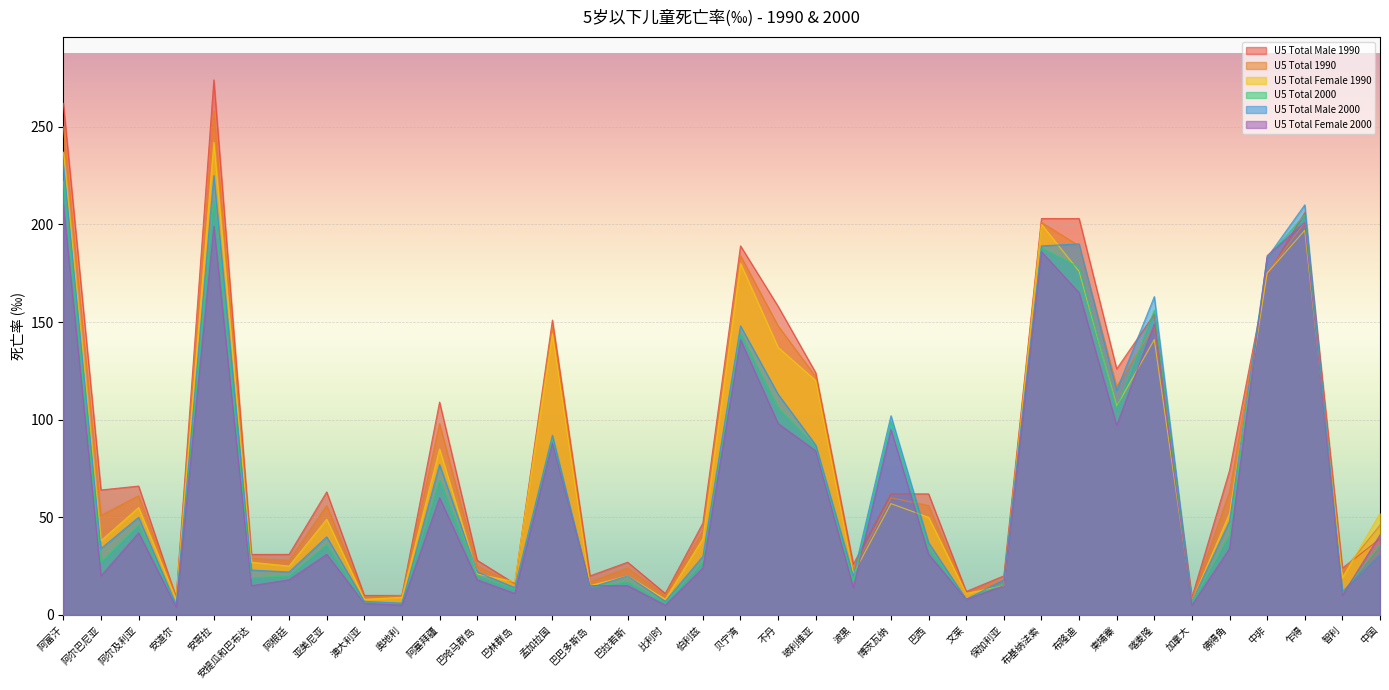

Reading left to right, list all the values displayed in this chart.

U5 Total Male 1990: 阿富汗=262	阿尔巴尼亚=64	阿尔及利亚=66	安道尔=9	安哥拉=274	安提瓜和巴布达=31	阿根廷=31	亚美尼亚=63	澳大利亚=10	奥地利=10	阿塞拜疆=109	巴哈马群岛=28	巴林群岛=16	孟加拉国=151	巴巴多斯岛=20	巴拉若斯=27	比利时=11	伯利兹=47	贝宁湾=189	不丹=158	玻利维亚=124	波黑=26	博茨瓦纳=62	巴西=62	文莱=12	保加利亚=20	布基纳法索=203	布隆迪=203	柬埔寨=126	喀麦隆=154	加拿大=9	佛得角=74	中非=174	乍得=206	智利=24	中国=39
U5 Total 1990: 阿富汗=250	阿尔巴尼亚=51	阿尔及利亚=61	安道尔=9	安哥拉=258	安提瓜和巴布达=29	阿根廷=28	亚美尼亚=56	澳大利亚=9	奥地利=10	阿塞拜疆=98	巴哈马群岛=25	巴林群岛=16	孟加拉国=148	巴巴多斯岛=17	巴拉若斯=24	比利时=10	伯利兹=43	贝宁湾=184	不丹=148	玻利维亚=122	波黑=23	博茨瓦纳=60	巴西=56	文莱=11	保加利亚=18	布基纳法索=201	布隆迪=189	柬埔寨=117	喀麦隆=148	加拿大=8	佛得角=63	中非=175	乍得=201	智利=22	中国=46
U5 Total Female 1990: 阿富汗=237	阿尔巴尼亚=38	阿尔及利亚=55	安道尔=8	安哥拉=242	安提瓜和巴布达=27	阿根廷=25	亚美尼亚=49	澳大利亚=8	奥地利=9	阿塞拜疆=85	巴哈马群岛=21	巴林群岛=17	孟加拉国=144	巴巴多斯岛=15	巴拉若斯=20	比利时=8	伯利兹=39	贝宁湾=180	不丹=137	玻利维亚=120	波黑=21	博茨瓦纳=57	巴西=50	文莱=11	保加利亚=15	布基纳法索=200	布隆迪=176	柬埔寨=107	喀麦隆=141	加拿大=7	佛得角=52	中非=175	乍得=197	智利=19	中国=52
U5 Total 2000: 阿富汗=222	阿尔巴尼亚=27	阿尔及利亚=46	安道尔=5	安哥拉=212	安提瓜和巴布达=19	阿根廷=20	亚美尼亚=36	澳大利亚=6	奥地利=6	阿塞拜疆=69	巴哈马群岛=20	巴林群岛=13	孟加拉国=90	巴巴多斯岛=14	巴拉若斯=17	比利时=6	伯利兹=27	贝宁湾=144	不丹=106	玻利维亚=86	波黑=17	博茨瓦纳=99	巴西=34	文莱=8	保加利亚=16	布基纳法索=188	布隆迪=178	柬埔寨=106	喀麦隆=156	加拿大=6	佛得角=41	中非=183	乍得=205	智利=11	中国=36
U5 Total Male 2000: 阿富汗=232	阿尔巴尼亚=34	阿尔及利亚=50	安道尔=5	安哥拉=225	安提瓜和巴布达=23	阿根廷=22	亚美尼亚=40	澳大利亚=7	奥地利=6	阿塞拜疆=77	巴哈马群岛=22	巴林群岛=14	孟加拉国=92	巴巴多斯岛=14	巴拉若斯=20	比利时=7	伯利兹=30	贝宁湾=148	不丹=113	玻利维亚=87	波黑=20	博茨瓦纳=102	巴西=37	文莱=8	保加利亚=18	布基纳法索=189	布隆迪=190	柬埔寨=115	喀麦隆=163	加拿大=7	佛得角=48	中非=183	乍得=210	智利=12	中国=31
U5 Total Female 2000: 阿富汗=210	阿尔巴尼亚=20	阿尔及利亚=42	安道尔=4	安哥拉=199	安提瓜和巴布达=15	阿根廷=18	亚美尼亚=31	澳大利亚=6	奥地利=5	阿塞拜疆=60	巴哈马群岛=18	巴林群岛=11	孟加拉国=88	巴巴多斯岛=15	巴拉若斯=15	比利时=5	伯利兹=24	贝宁湾=141	不丹=98	玻利维亚=84	波黑=14	博茨瓦纳=95	巴西=31	文莱=8	保加利亚=15	布基纳法索=186	布隆迪=165	柬埔寨=97	喀麦隆=149	加拿大=5	佛得角=34	中非=184	乍得=201	智利=10	中国=41